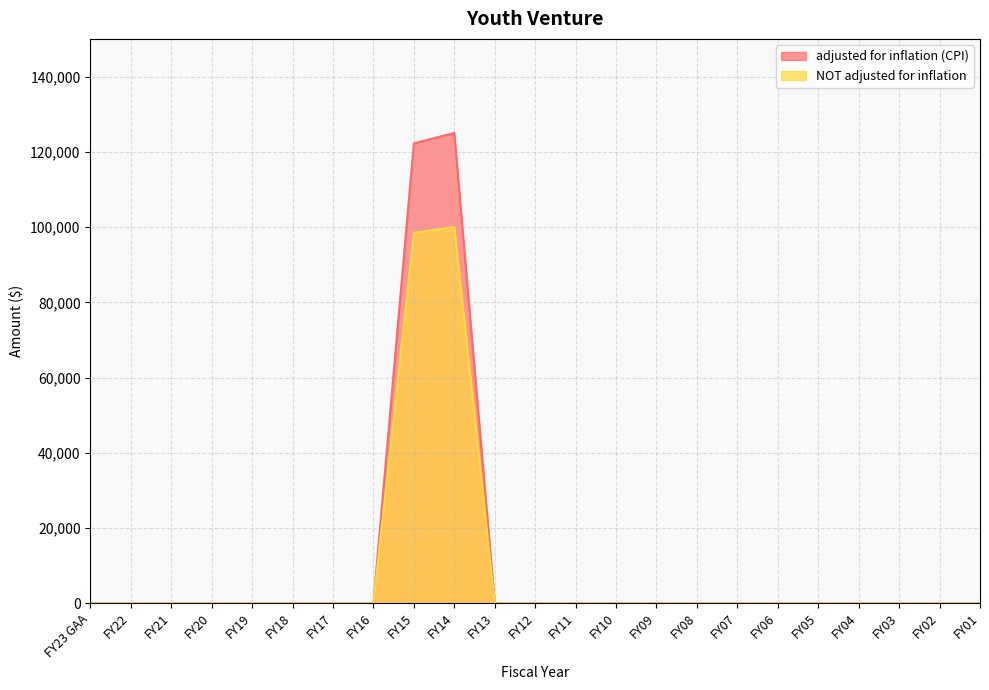

At which category is the sum across all series the highest?

FY14